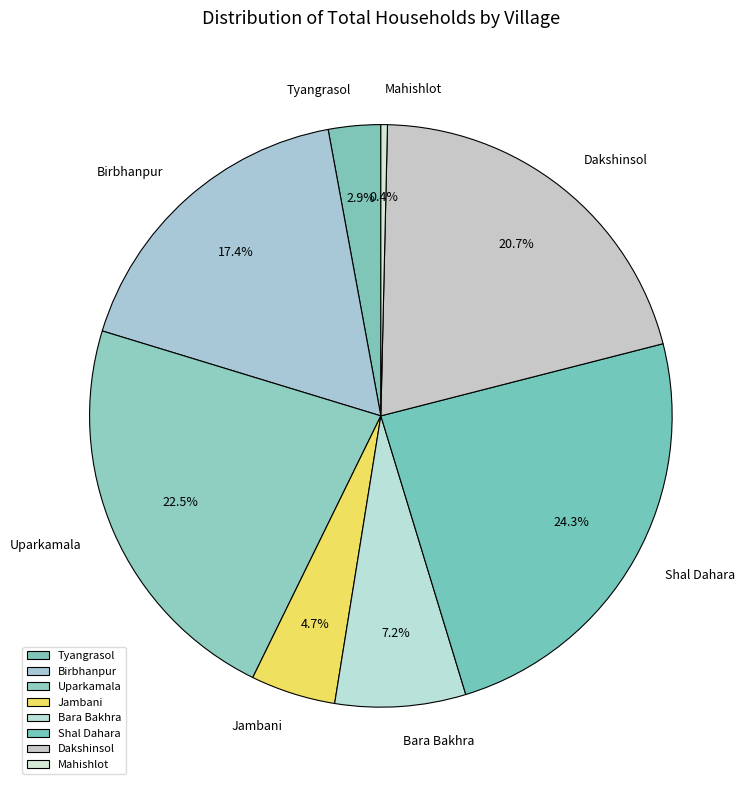

Which has a higher value, Jambani or Bara Bakhra?

Bara Bakhra